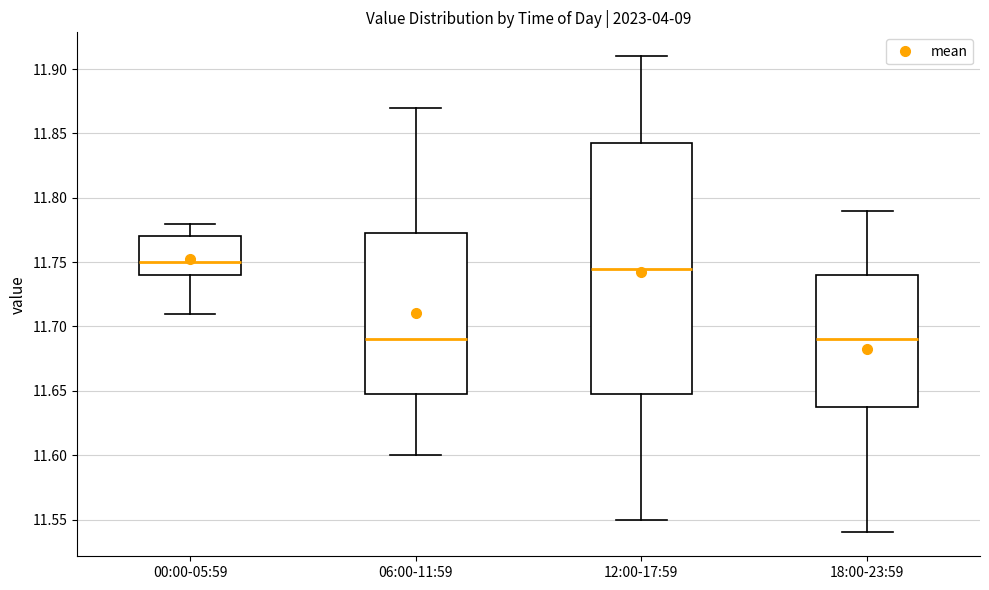

Reading left to right, transcribe this box plot: for each box, give where its median line is, the range the box spans, and where its two whiskers end, as read against the y-axis. The values are not printed on the chart, so give them approximately, as read against the axis.

00:00-05:59: median 11.750, box 11.740 to 11.770, whiskers 11.710 to 11.780
06:00-11:59: median 11.690, box 11.650 to 11.775, whiskers 11.600 to 11.870
12:00-17:59: median 11.745, box 11.650 to 11.845, whiskers 11.550 to 11.910
18:00-23:59: median 11.690, box 11.640 to 11.740, whiskers 11.540 to 11.790